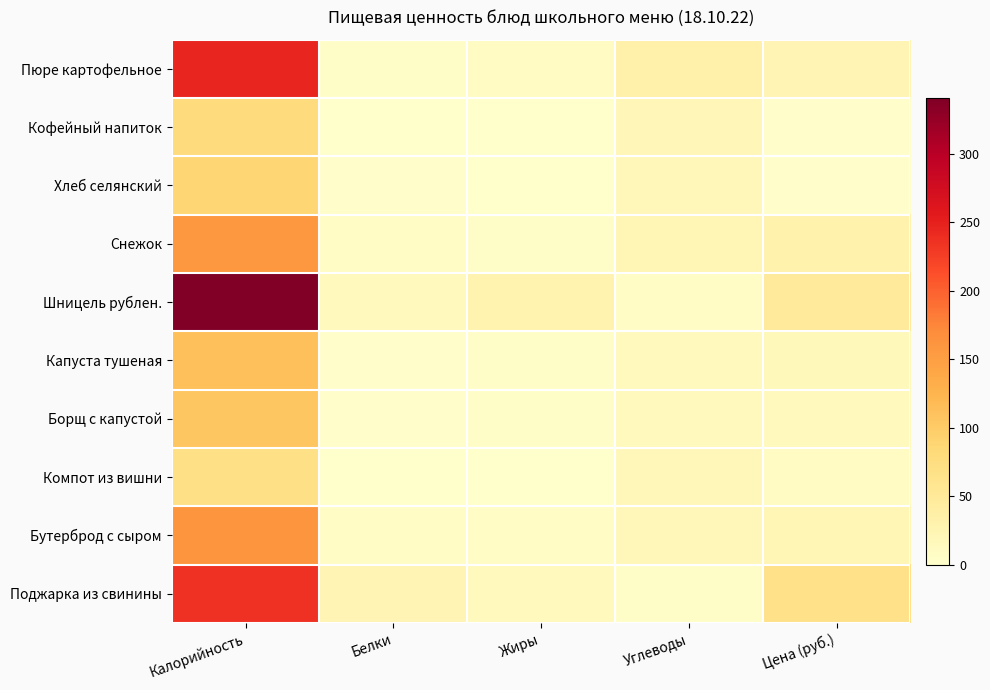

Which series has the largest total across all categories?

Шницель рублен.